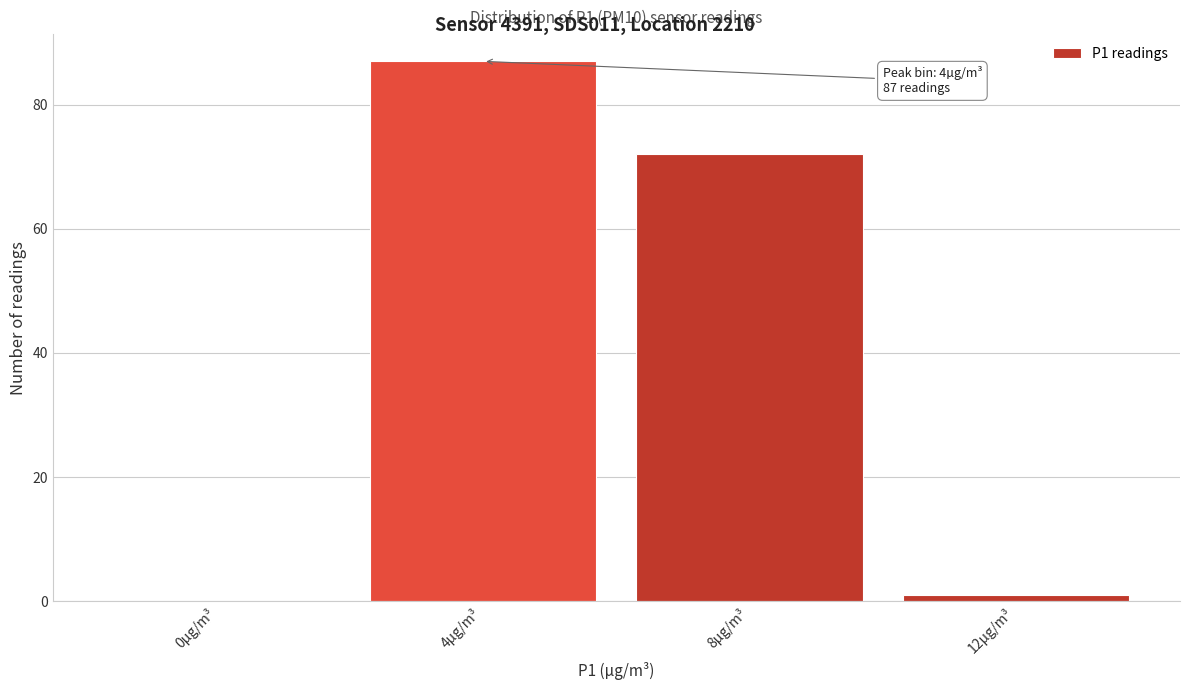

Reading right to left, what are all the values shown in this chart?

12µg/m³=1	8µg/m³=72	4µg/m³=87	0µg/m³=0